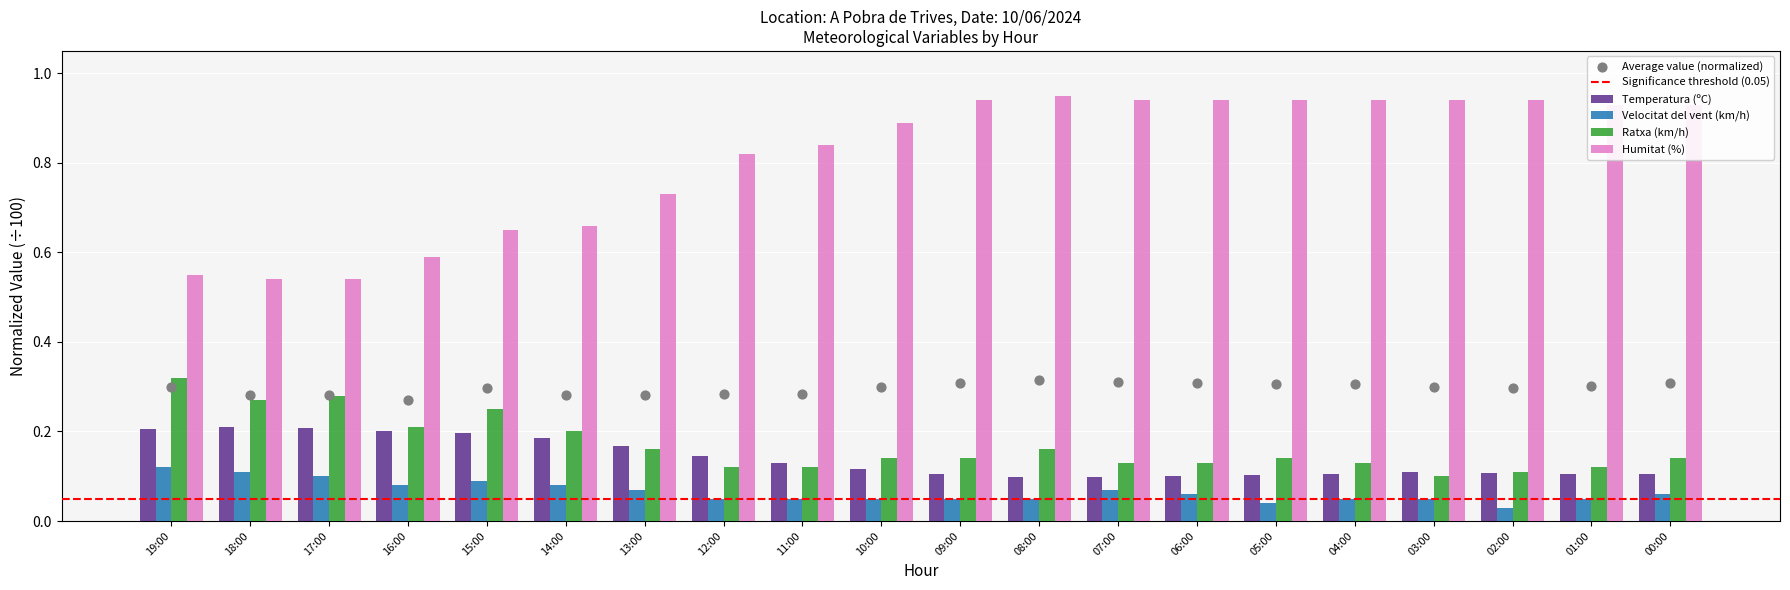

Which series has the largest total across all categories?

Humitat (%)